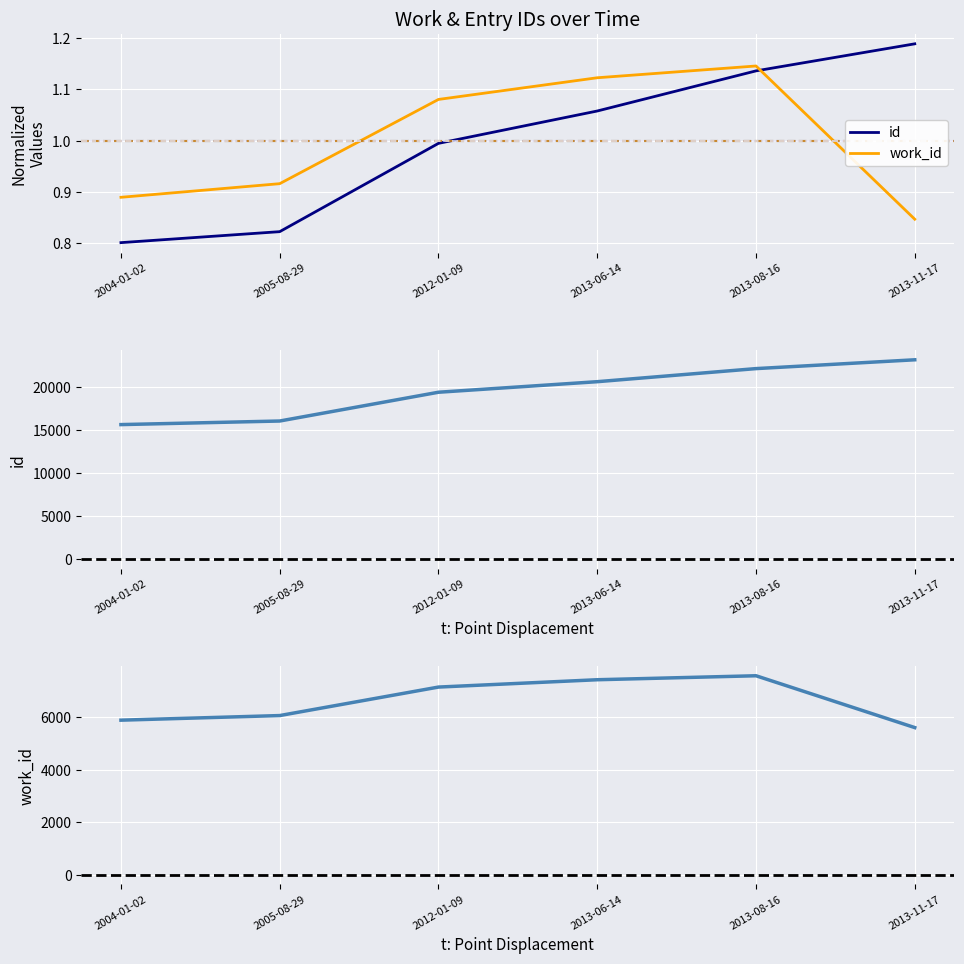

True or false: work_id and id cross at least once.

False